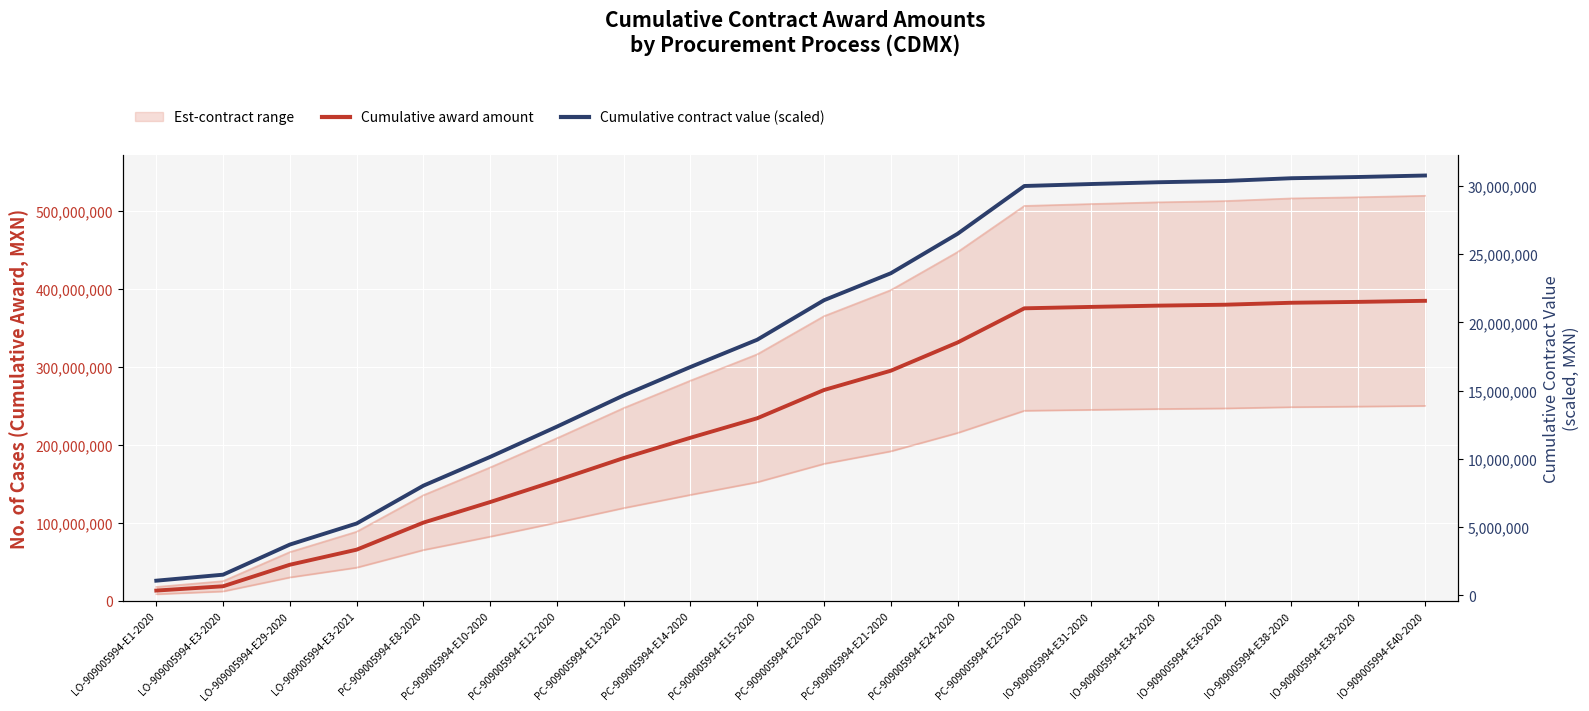

True or false: Cumulative contract value (scaled) has a value of 1504050.8 at LO-909005994-E3-2020.

True